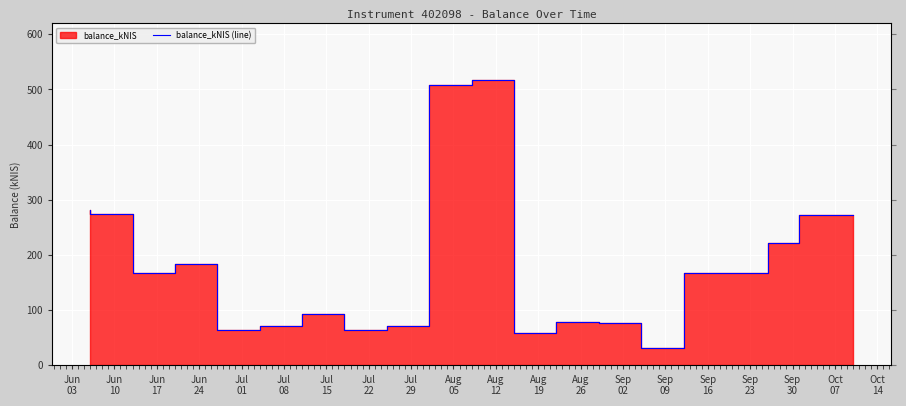

What position from the left is Aug
19?

12